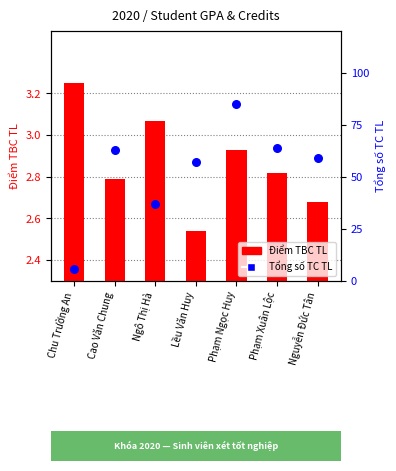

At how many categories does at least one series exceed 9?

6